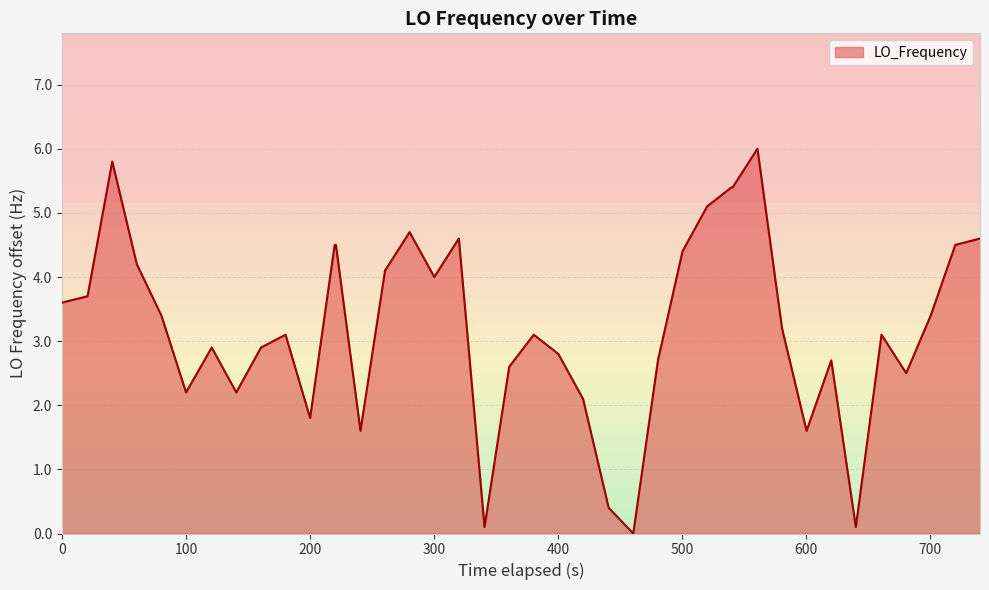

What is the maximum value shown in the chart?

6.0